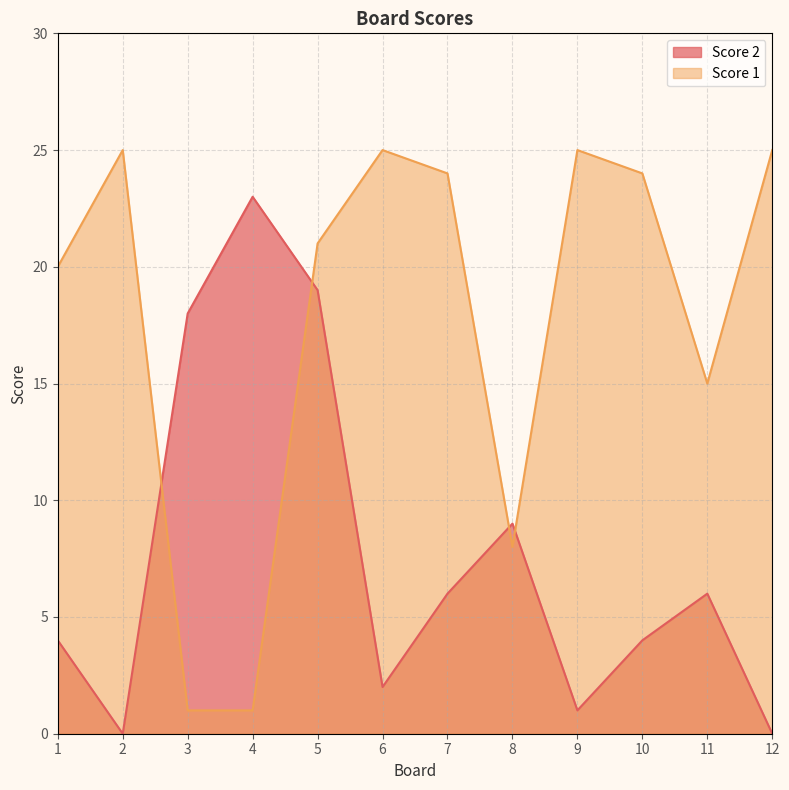

Which category has the lowest value in the Score 1 series?

3